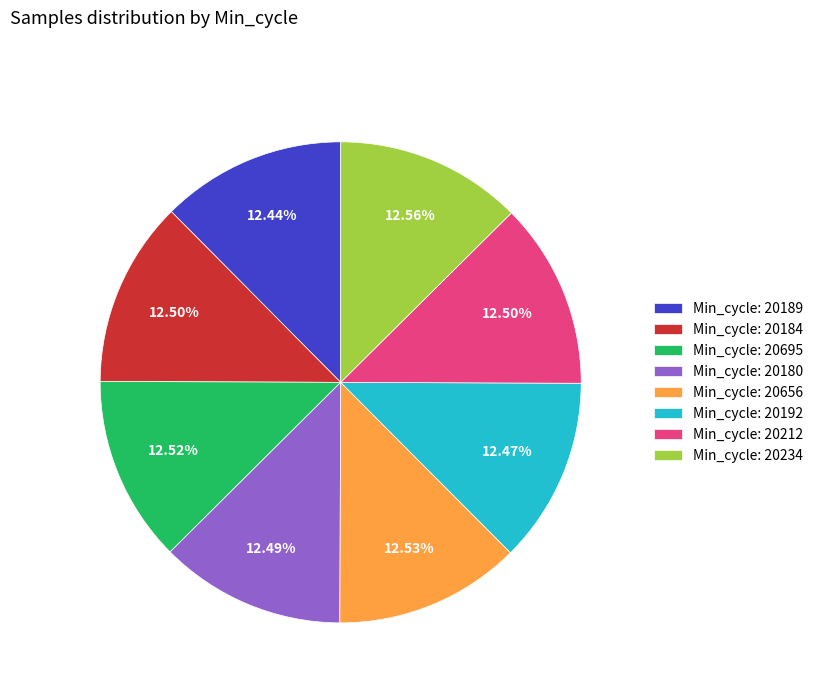

Does Min_cycle: 20189 account for over 50% of the chart?

No